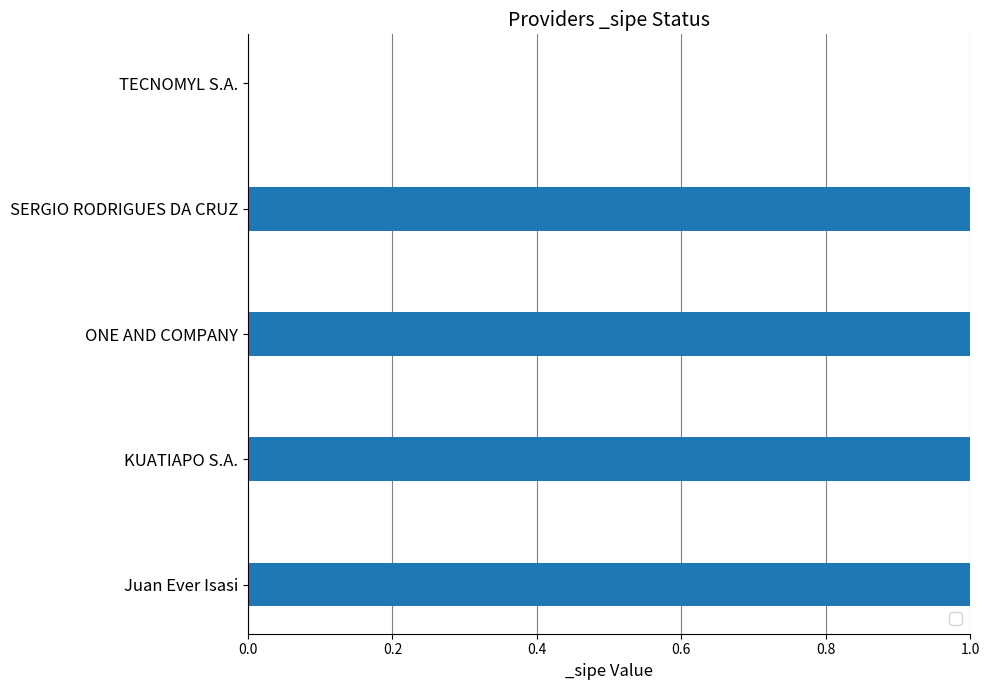

Reading top to bottom, what are all the values shown in this chart?

TECNOMYL S.A.=0	SERGIO RODRIGUES DA CRUZ=1	ONE AND COMPANY=1	KUATIAPO S.A.=1	Juan Ever Isasi=1